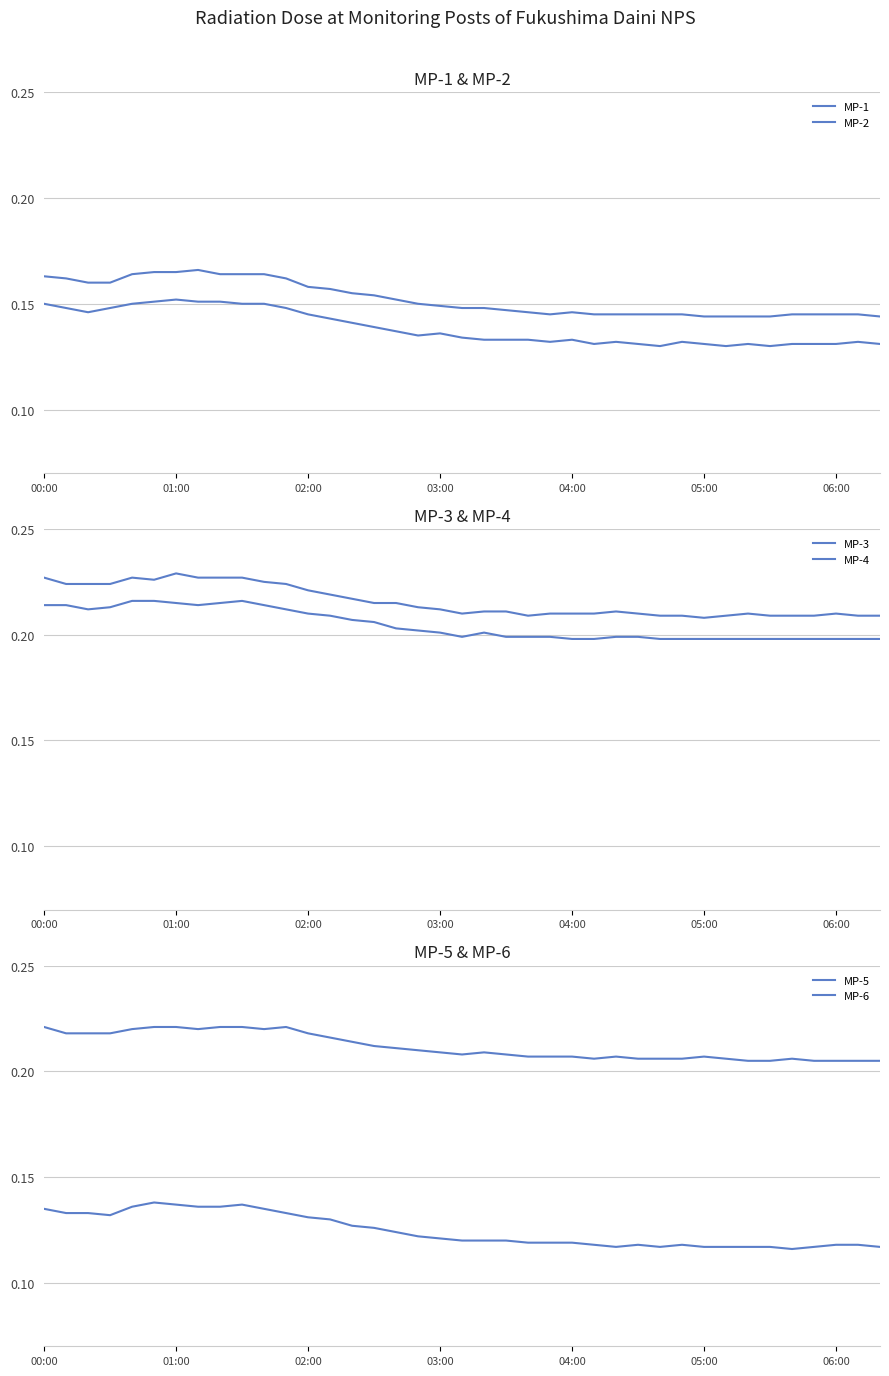

How many MP-1 values are between 0 and 1?

39